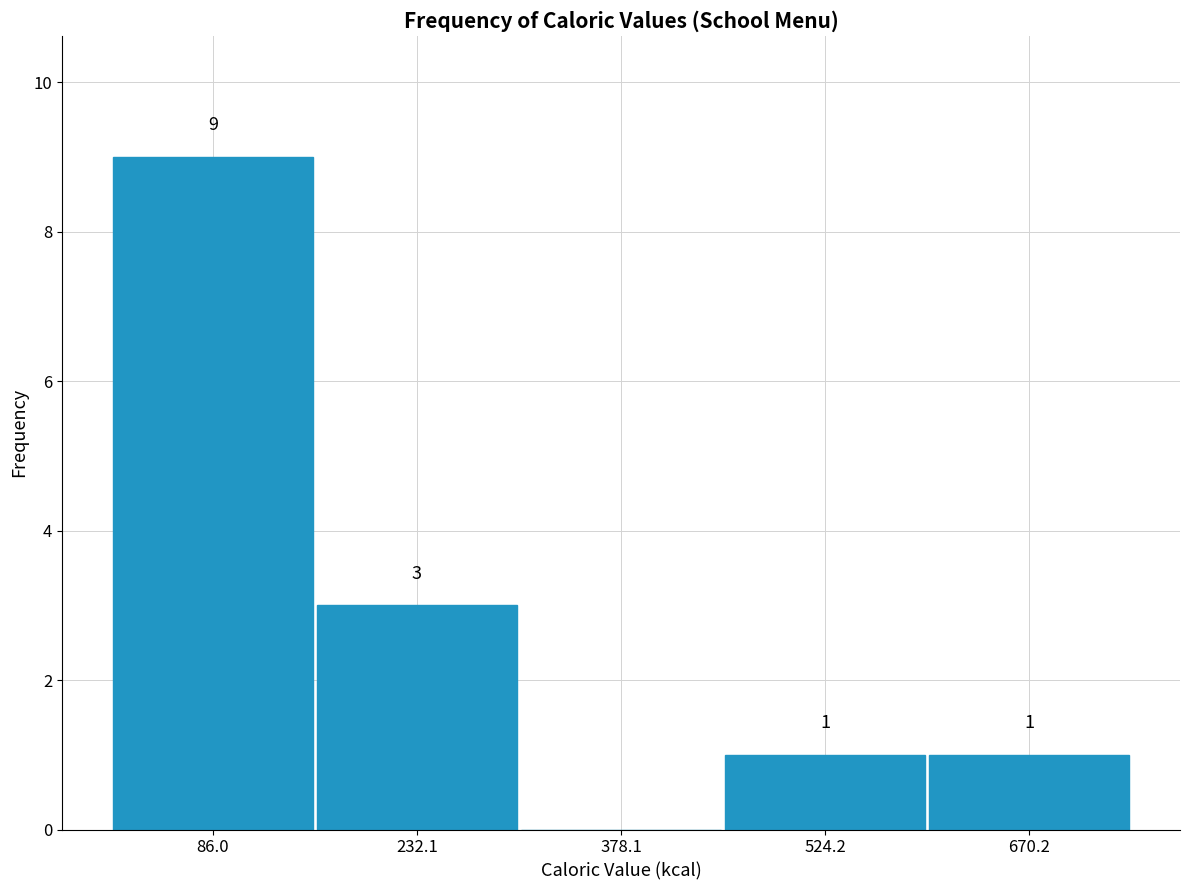

Which range on the x-axis has the tallest bar?

20 to 160